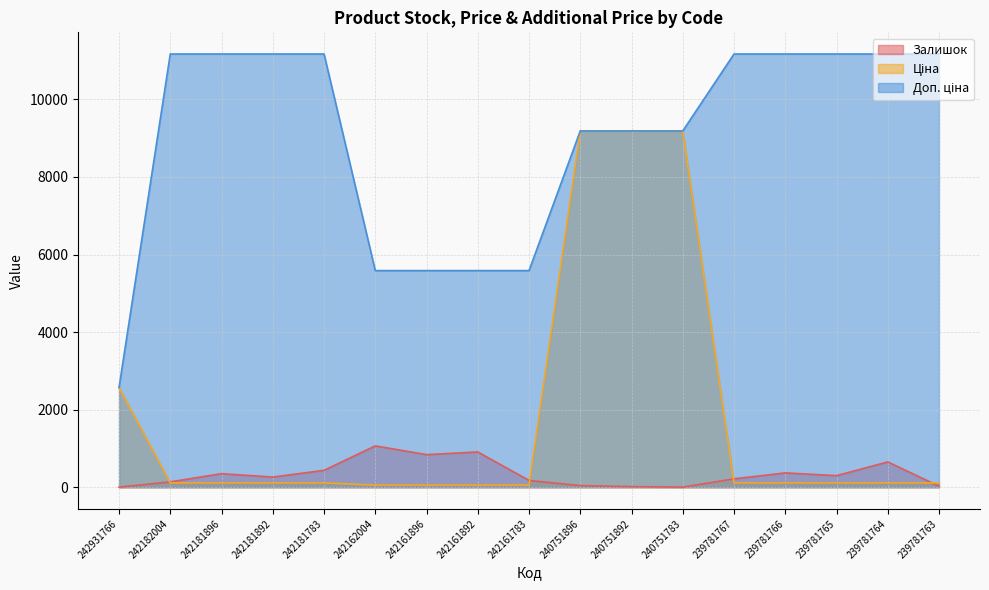

At which label does Ціна reach its minimum?

242162004